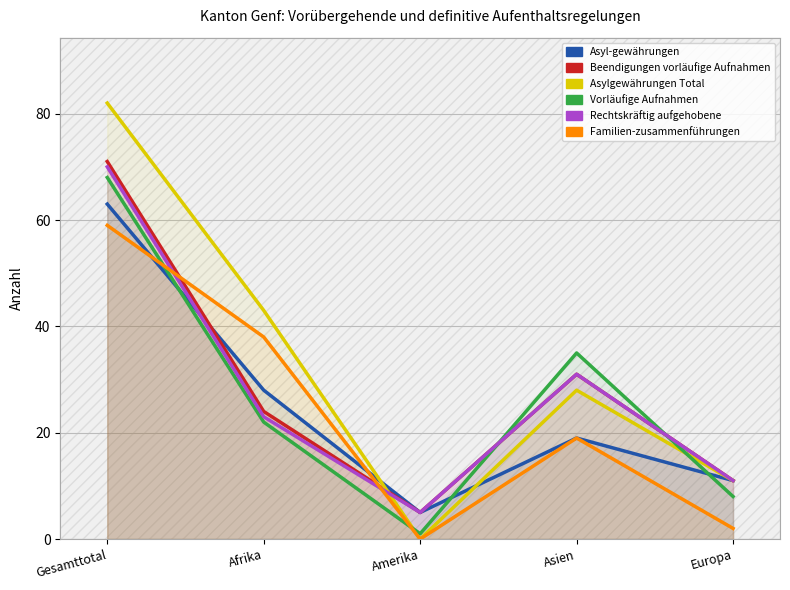

True or false: Asyl-gewährungen (col_10) has a value of 3 at Europa.

False